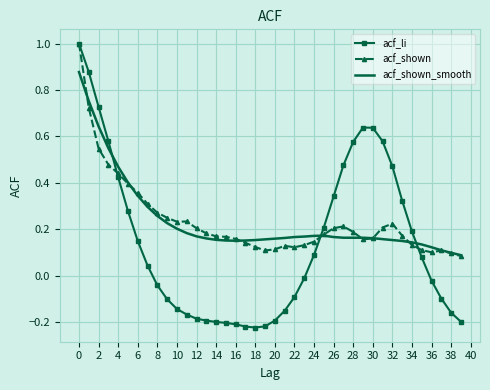

Which series has the largest range (max minus min)?

acf_li